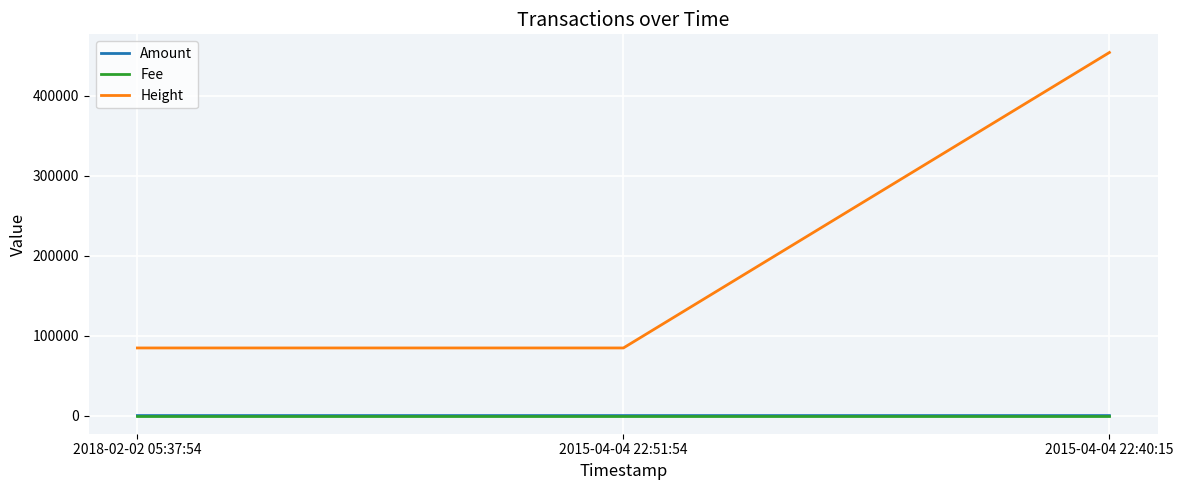

At which label is Height closest to 269287?

2015-04-04 22:51:54